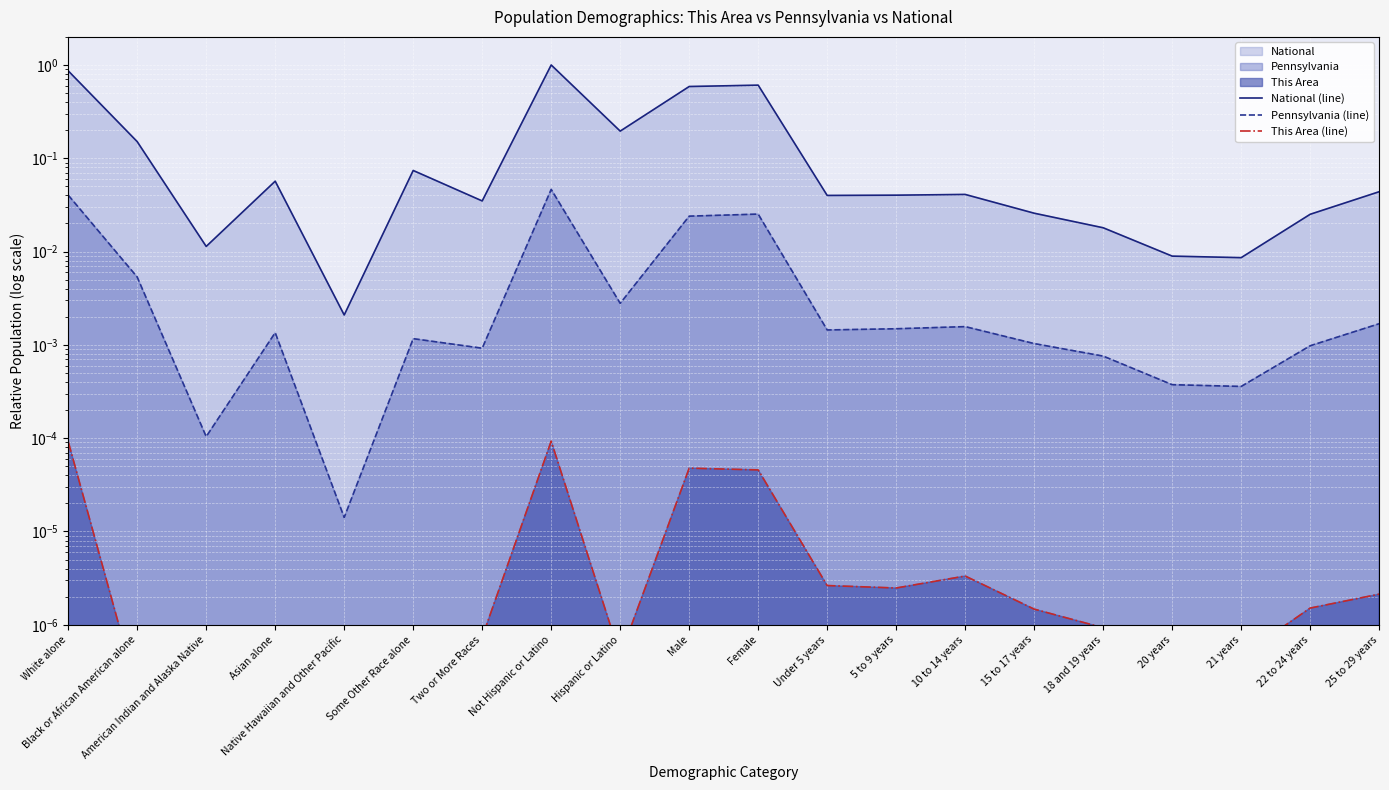

At how many categories does at least one series exceed 0?

20